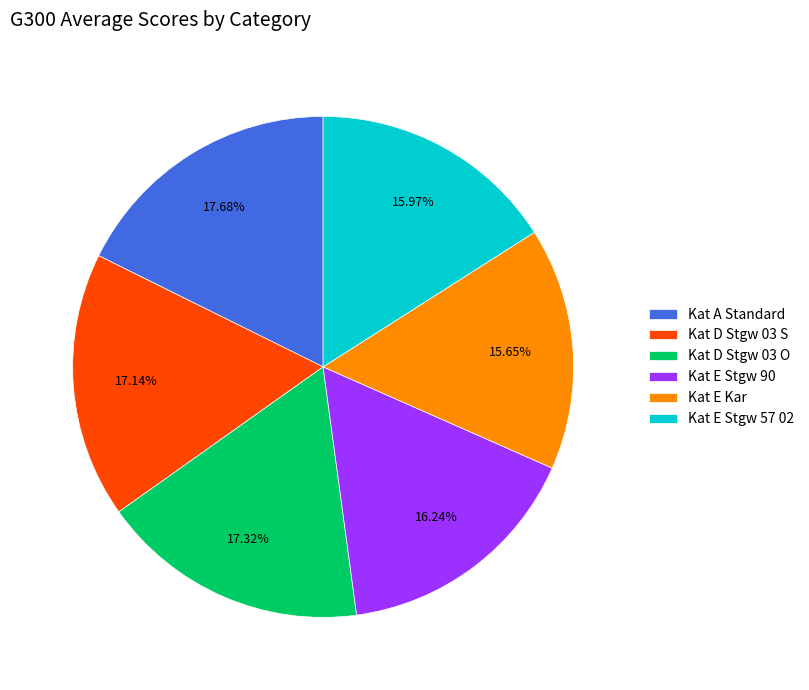

Does Kat D Stgw 03 S account for over 50% of the chart?

No